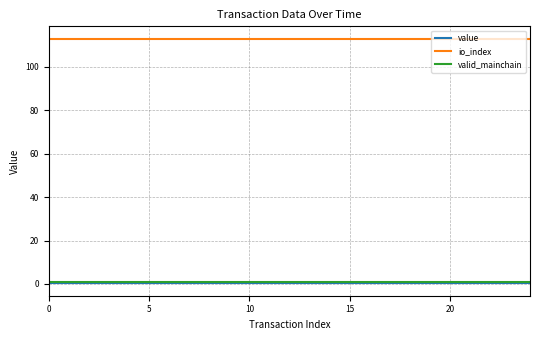

Does the chart display data point markers on the line(s)?

No